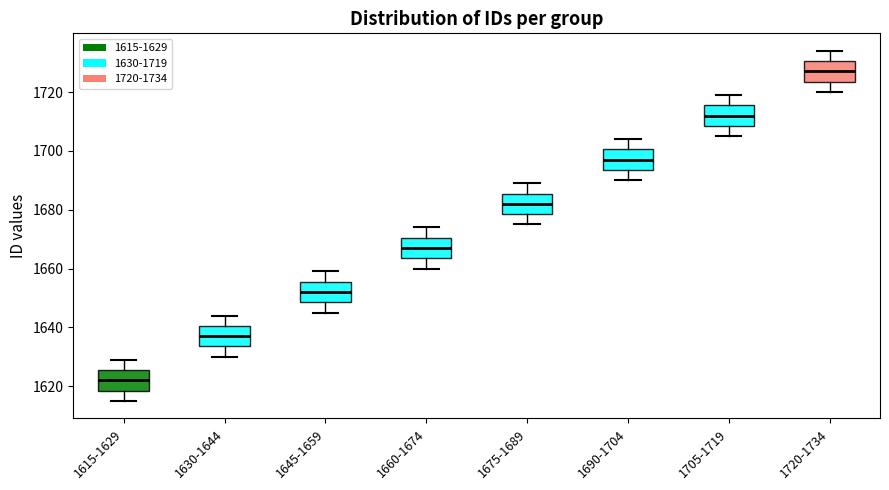

Reading left to right, transcribe this box plot: for each box, give where its median line is, the range the box spans, and where its two whiskers end, as read against the y-axis. The values are not printed on the chart, so give them approximately, as read against the axis.

1615-1629: median 1622, box 1618 to 1626, whiskers 1616 to 1630
1630-1644: median 1638, box 1634 to 1640, whiskers 1630 to 1644
1645-1659: median 1652, box 1648 to 1656, whiskers 1646 to 1660
1660-1674: median 1668, box 1664 to 1670, whiskers 1660 to 1674
1675-1689: median 1682, box 1678 to 1686, whiskers 1676 to 1690
1690-1704: median 1698, box 1694 to 1700, whiskers 1690 to 1704
1705-1719: median 1712, box 1708 to 1716, whiskers 1706 to 1720
1720-1734: median 1728, box 1724 to 1730, whiskers 1720 to 1734